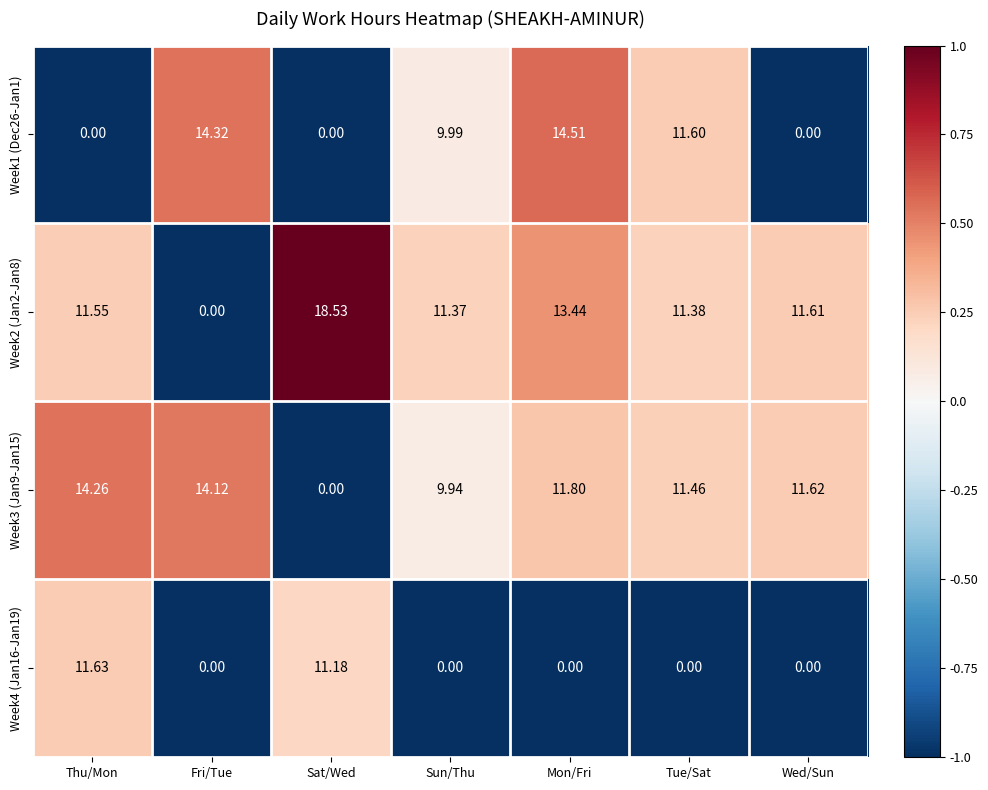

At which label does Week1 (Dec26-Jan1) first exceed 9?

Fri/Tue